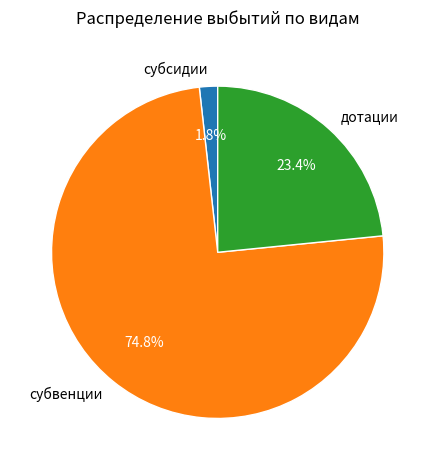

Is the sum of дотации and субсидии greater than half?

No